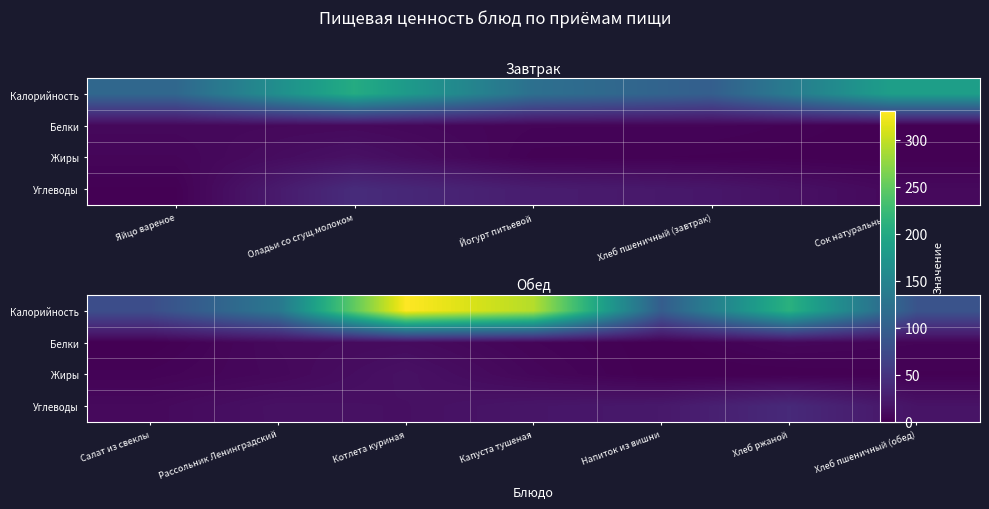

The Углеводы series shows 13 at Салат из свеклы. True or false?

False